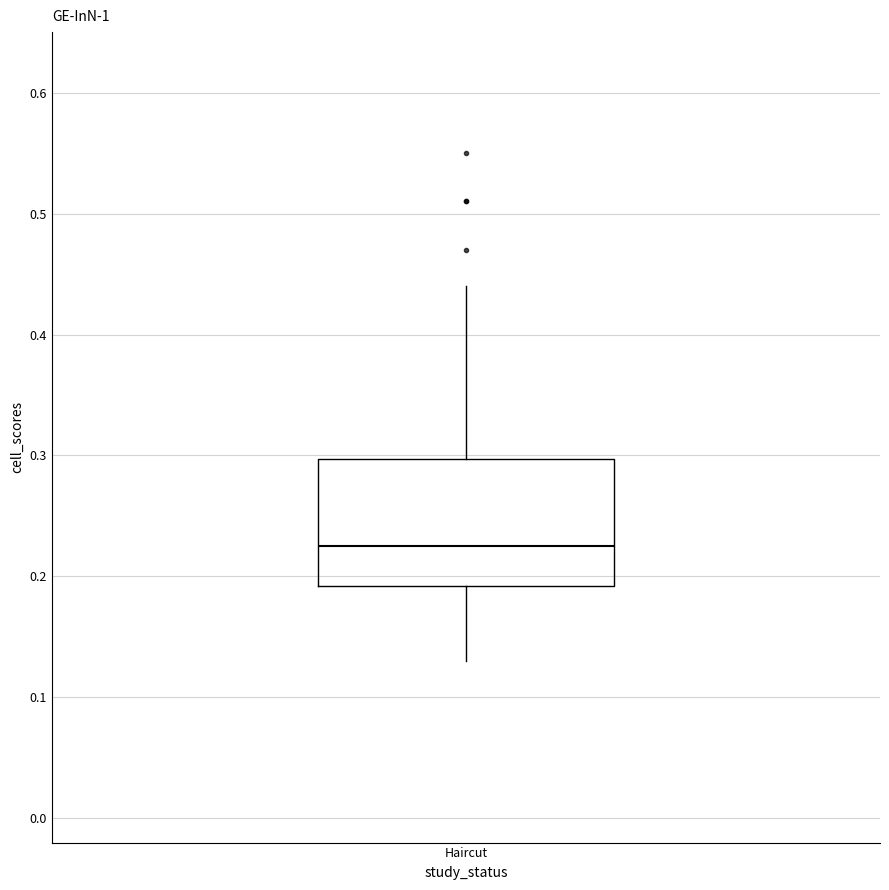

Where does the upper whisker of the box for Haircut end on the y-axis? The values are not printed on the chart, so give them approximately, as read against the axis.

0.44